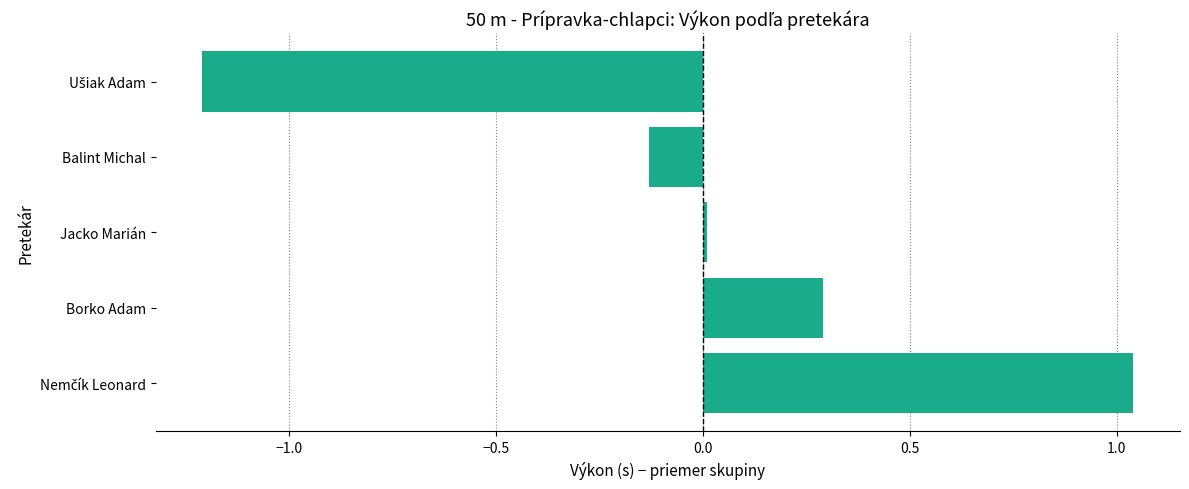

What position from the bottom is Balint Michal?

4